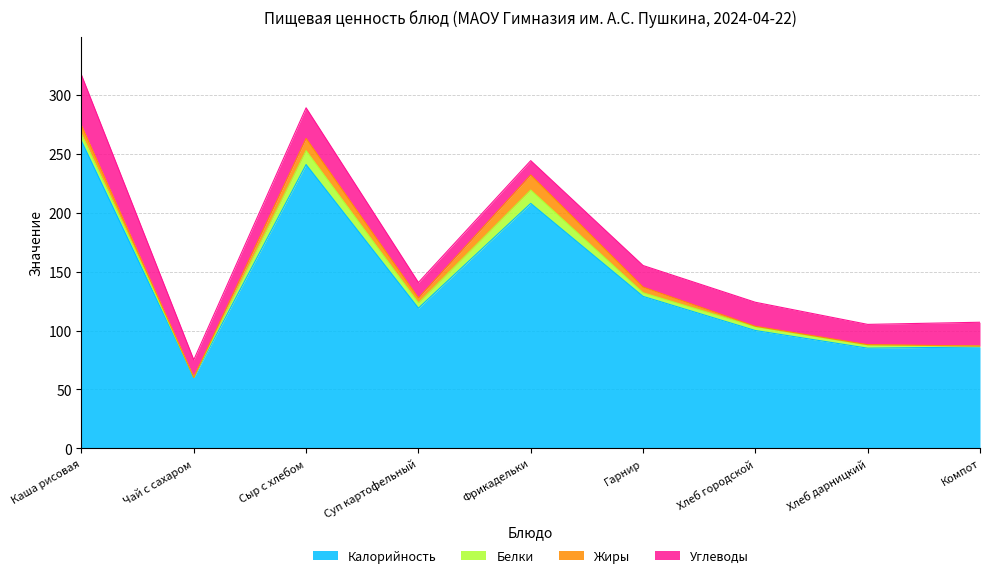

In Углеводы, how many points are higher than both neighbors (excluding endpoints)?

2